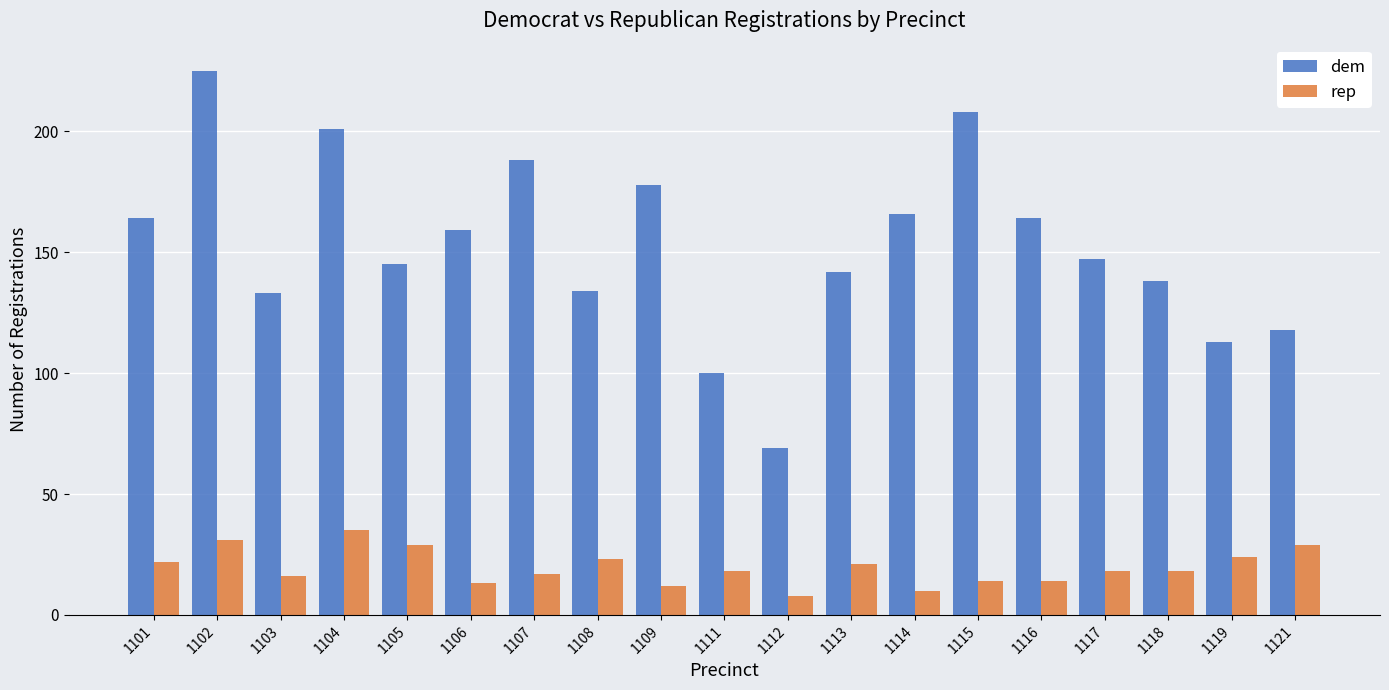

What is the highest value of the rep series?

35